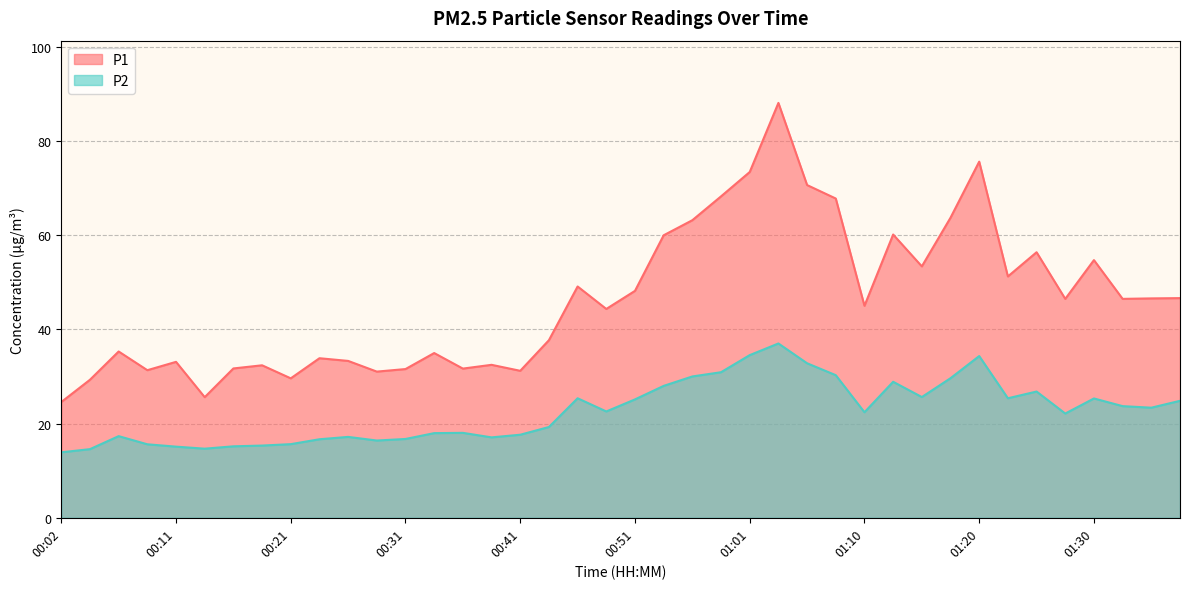

What is the average value of the P2 series?

22.6